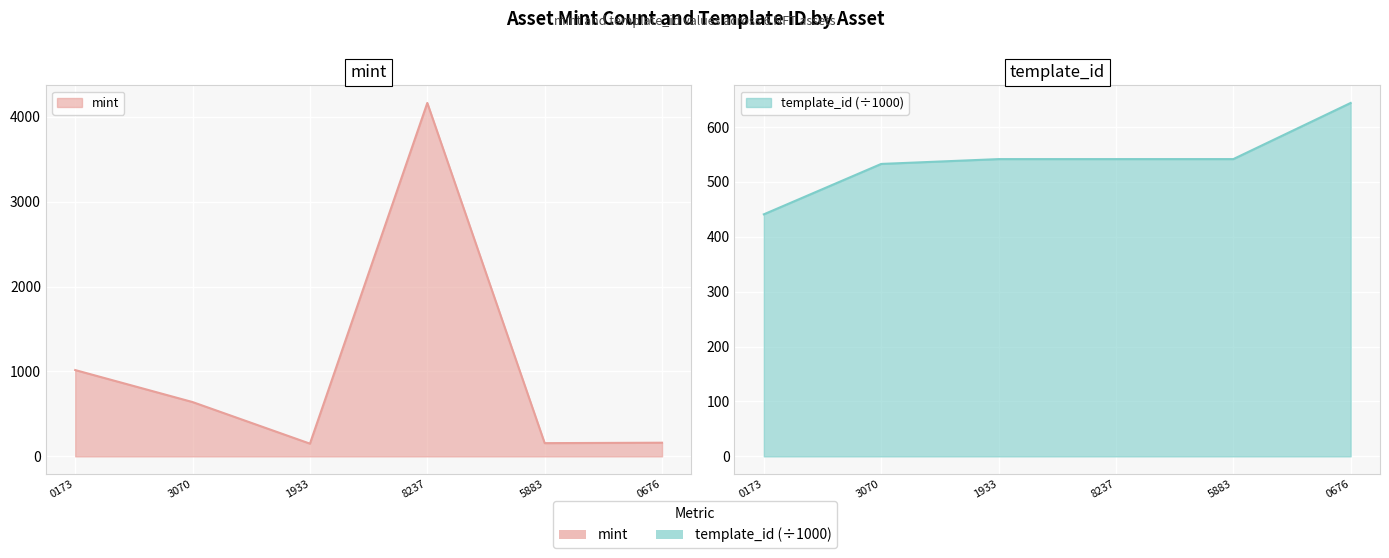

What are all the series names shown in the legend?

mint, template_id